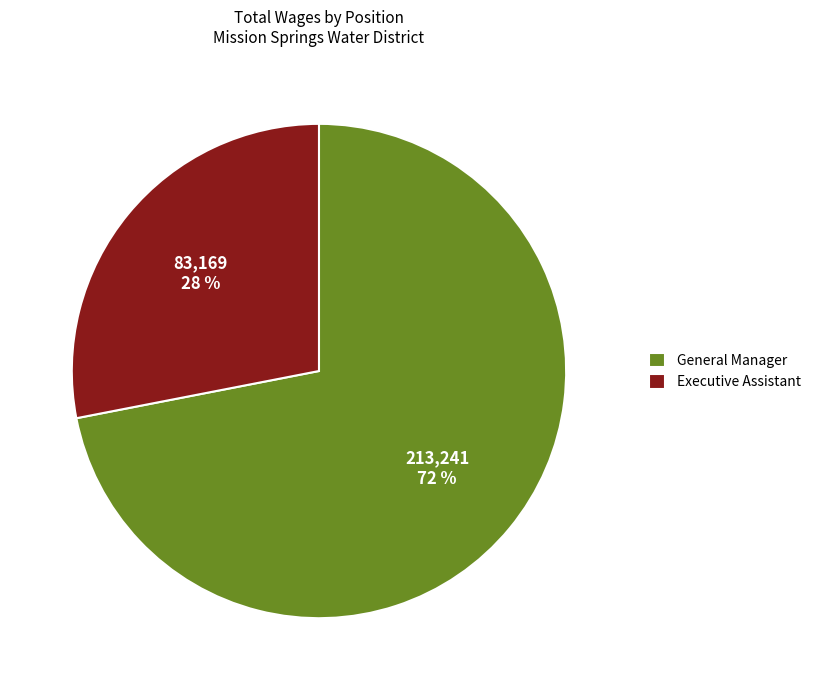

Rank the categories by value from lowest to highest.

Executive Assistant, General Manager